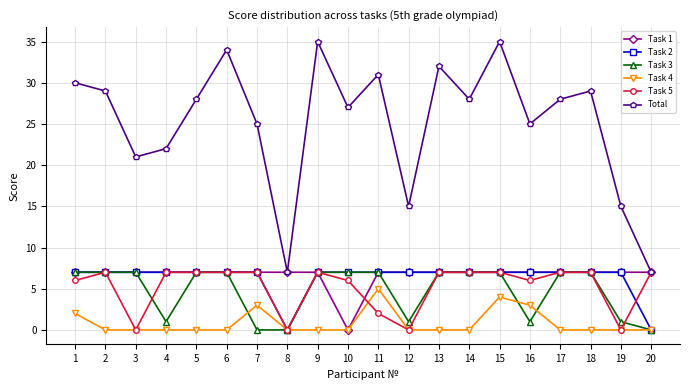

What is the spread (max minus min) of values at 10?

27